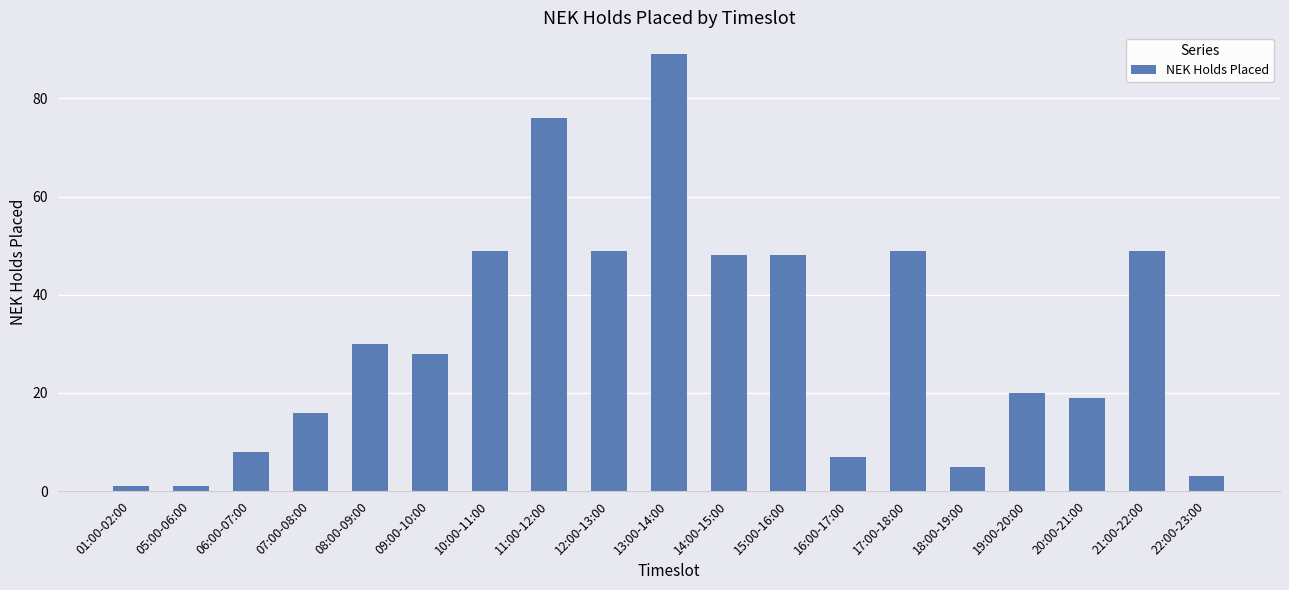

What is the minimum value shown in the chart?

1